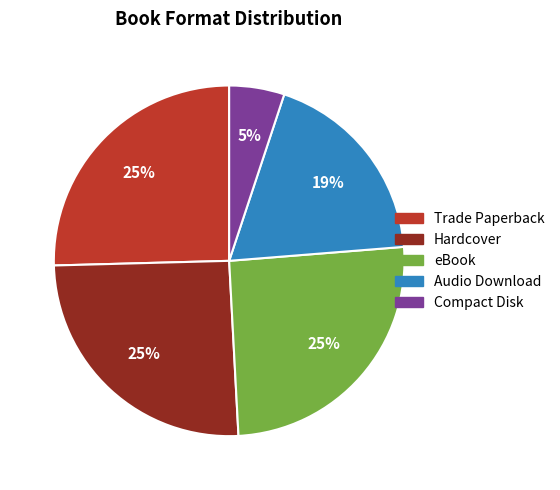

Is the sum of eBook and Compact Disk greater than half?

No